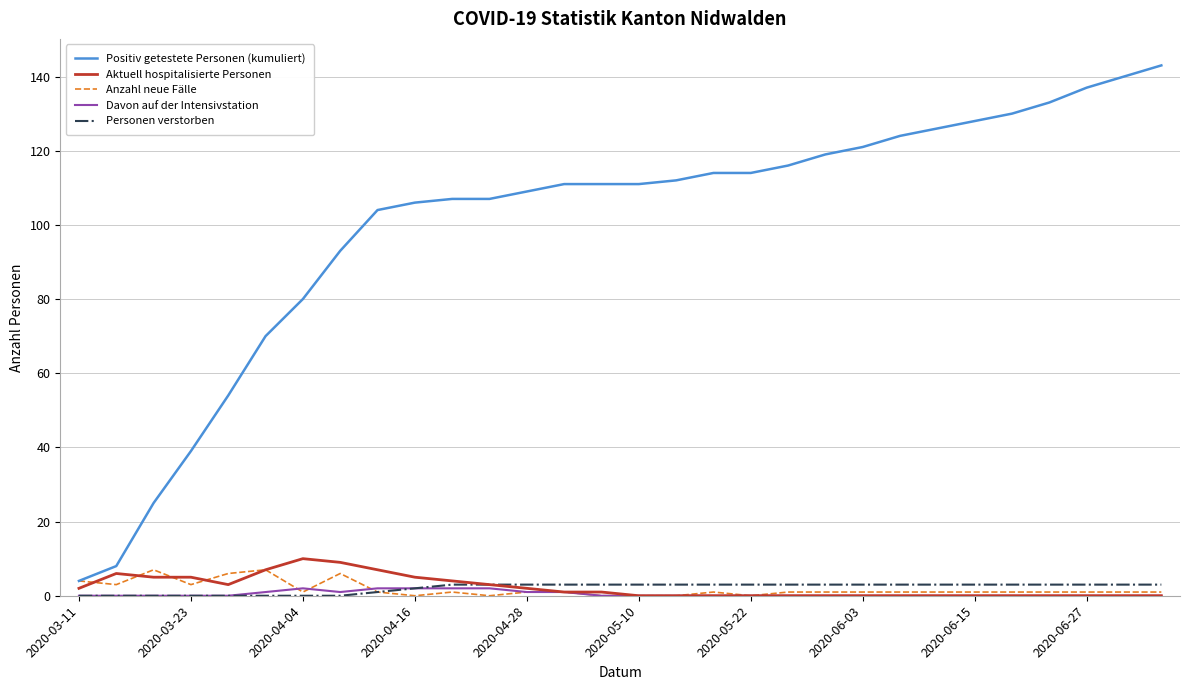

True or false: Positiv getestete Personen (kumuliert) and Aktuell hospitalisierte Personen cross at least once.

False